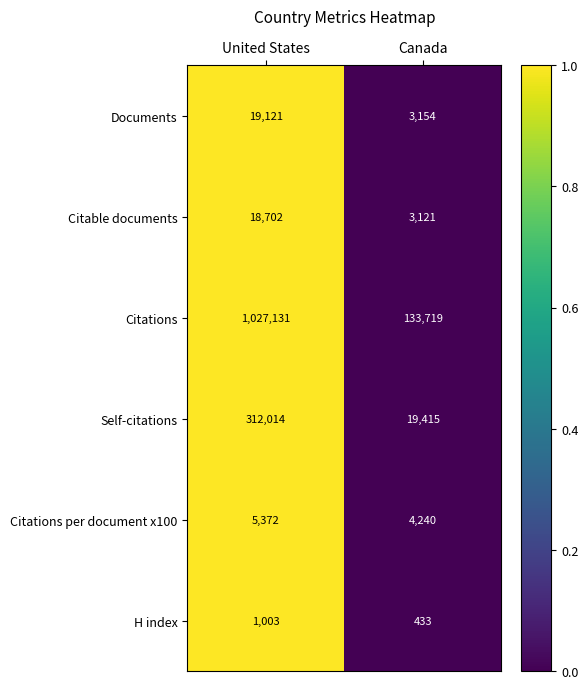

List the labels in order of H index value, smallest first.

Canada, United States